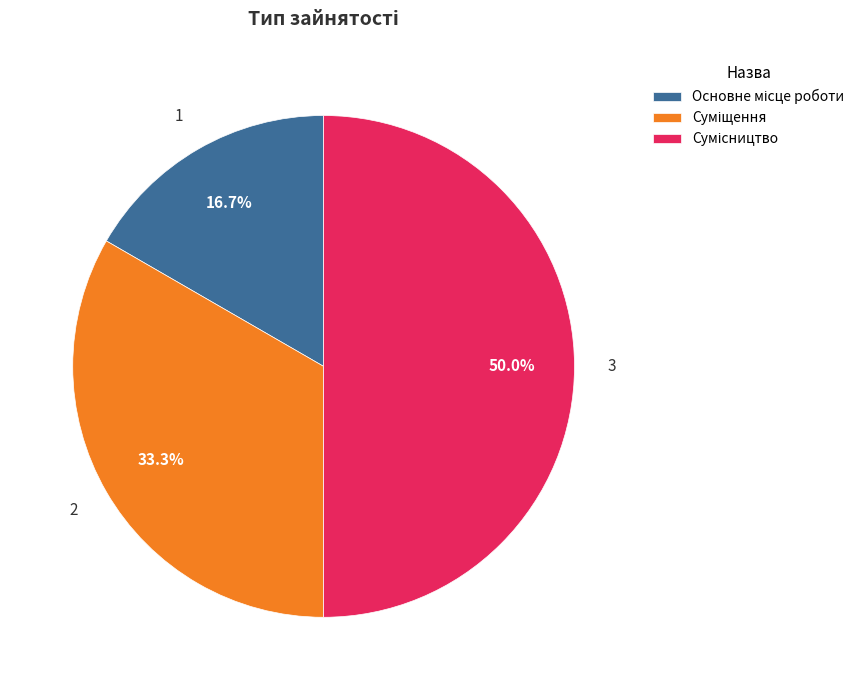

To the nearest percent, what is the difference between the Суміщення and Основне місце роботи slice percentages?

17%